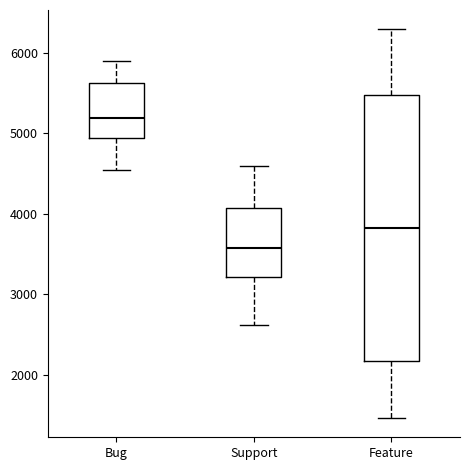

Where does the upper whisker of the box for Feature end on the y-axis? The values are not printed on the chart, so give them approximately, as read against the axis.

6300